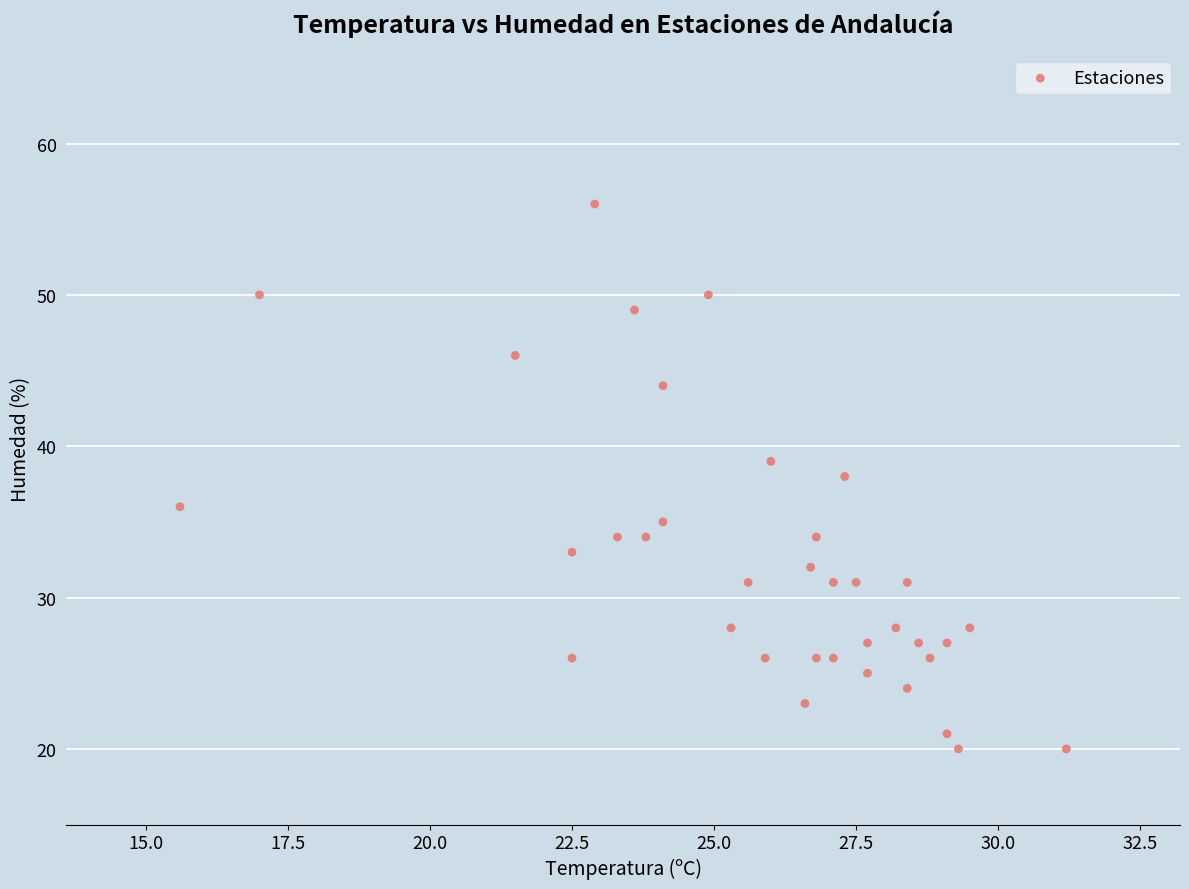

What is the range of Y values (max minus min)?

36